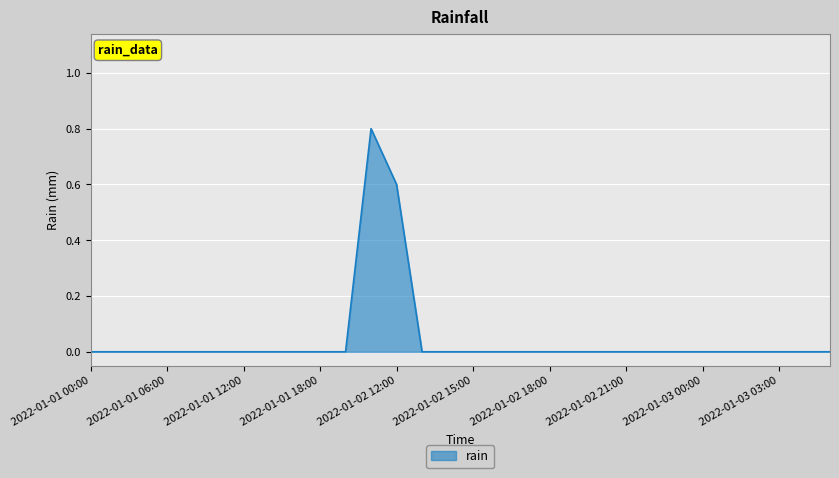

What is the greatest value displayed?

0.8